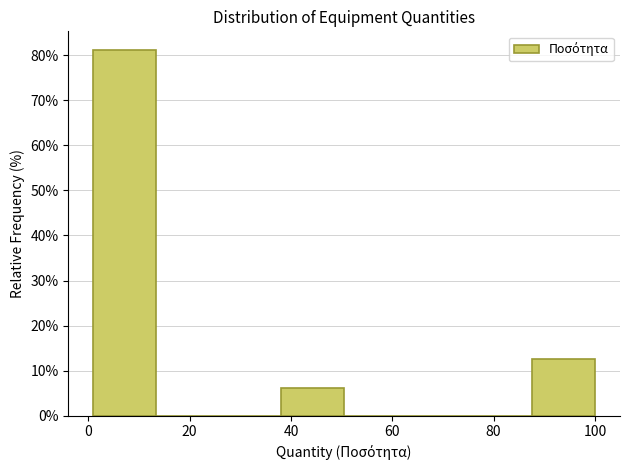

What is the height of the bar covering 2 to 14 on the x-axis? Neither the bar edges nor the heights are printed on the chart, so give them approximately, as read against the axes.

81